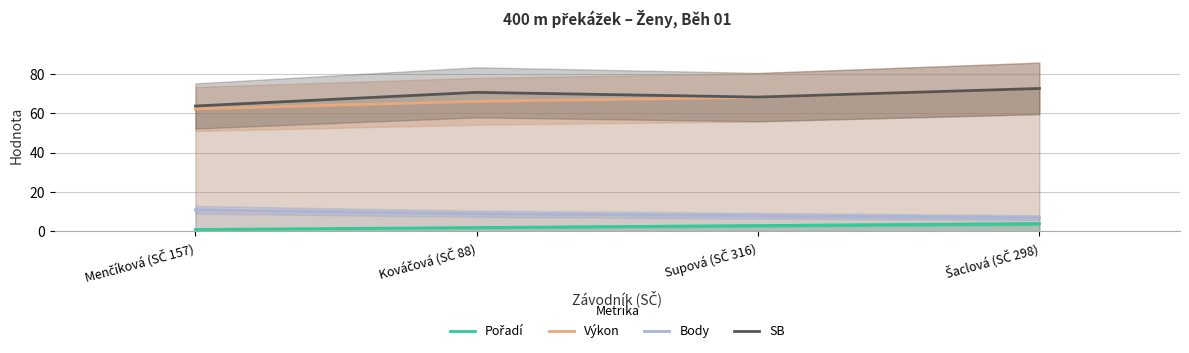

How many times do SB and Výkon cross each other?

1